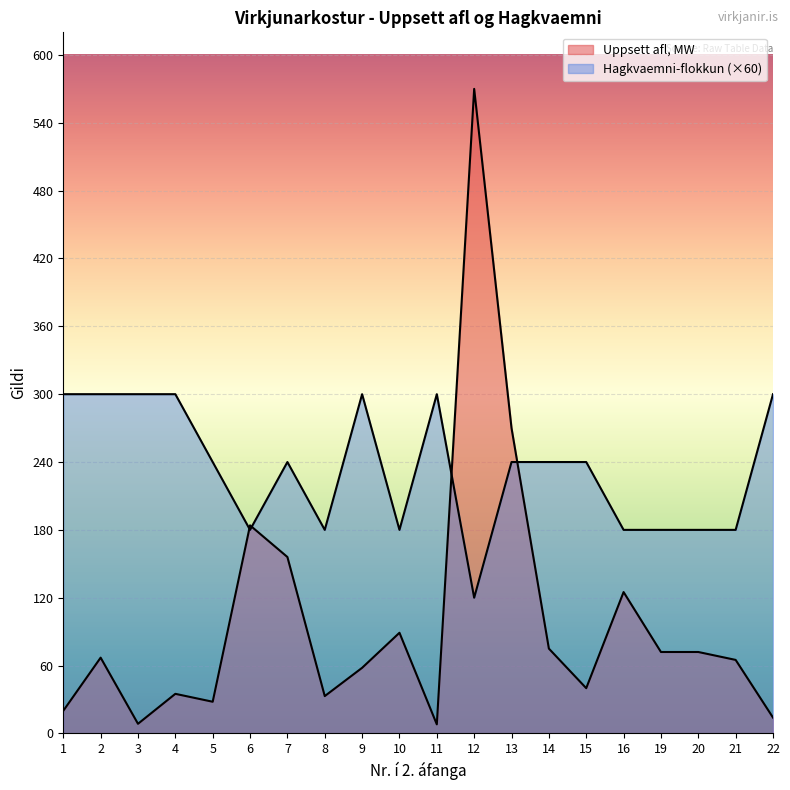

Rank the categories by Uppsett afl, MW value from lowest to highest.

11, 3, 22, 1, 5, 8, 4, 15, 9, 21, 2, 19, 20, 14, 10, 16, 7, 6, 13, 12